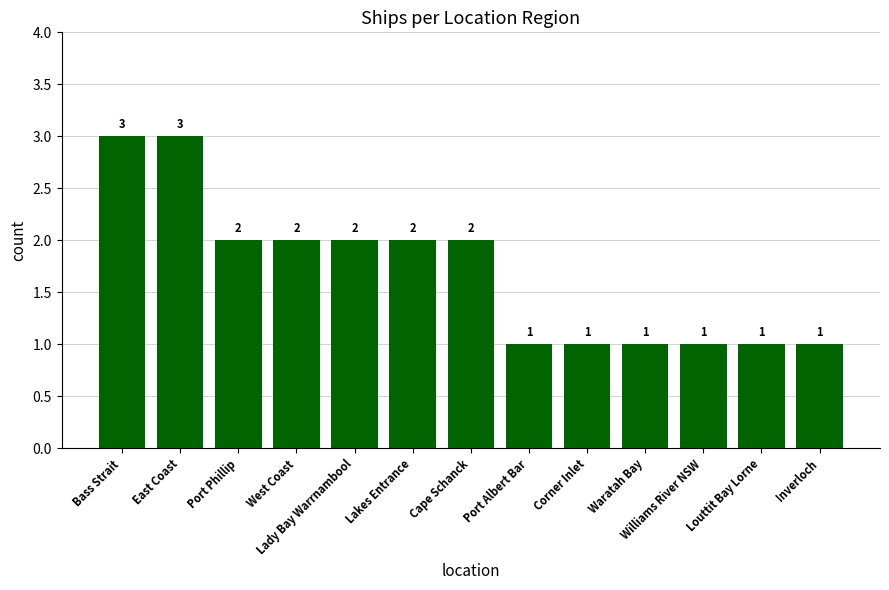

Reading right to left, extract all data points from this chart.

Inverloch=1	Louttit Bay Lorne=1	Williams River NSW=1	Waratah Bay=1	Corner Inlet=1	Port Albert Bar=1	Cape Schanck=2	Lakes Entrance=2	Lady Bay Warrnambool=2	West Coast=2	Port Phillip=2	East Coast=3	Bass Strait=3